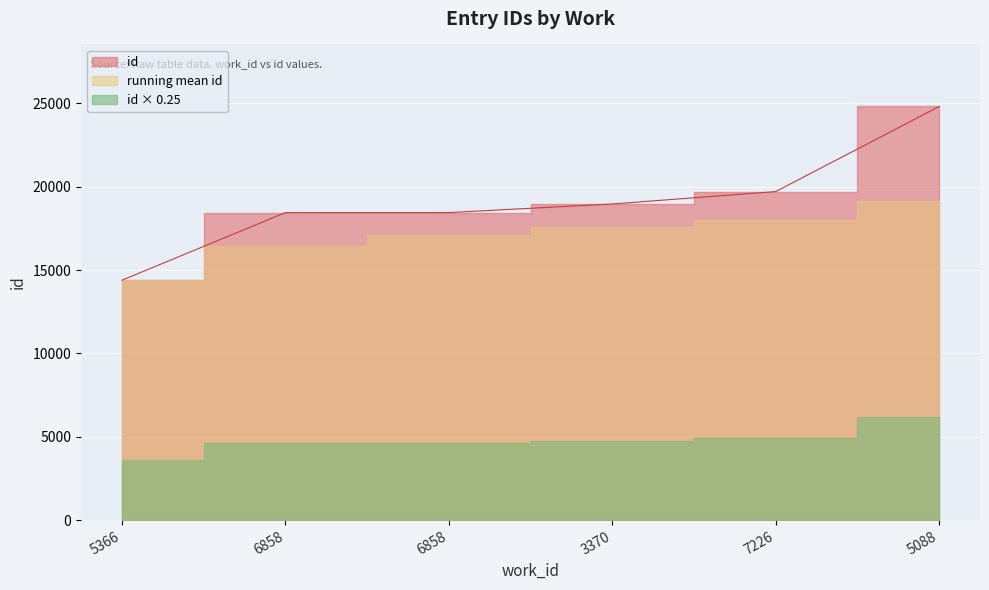

Reading left to right, what are all the values shown in this chart?

5366=14392	6858=18450	6858=18452	3370=18968	7226=19711	5088=24818